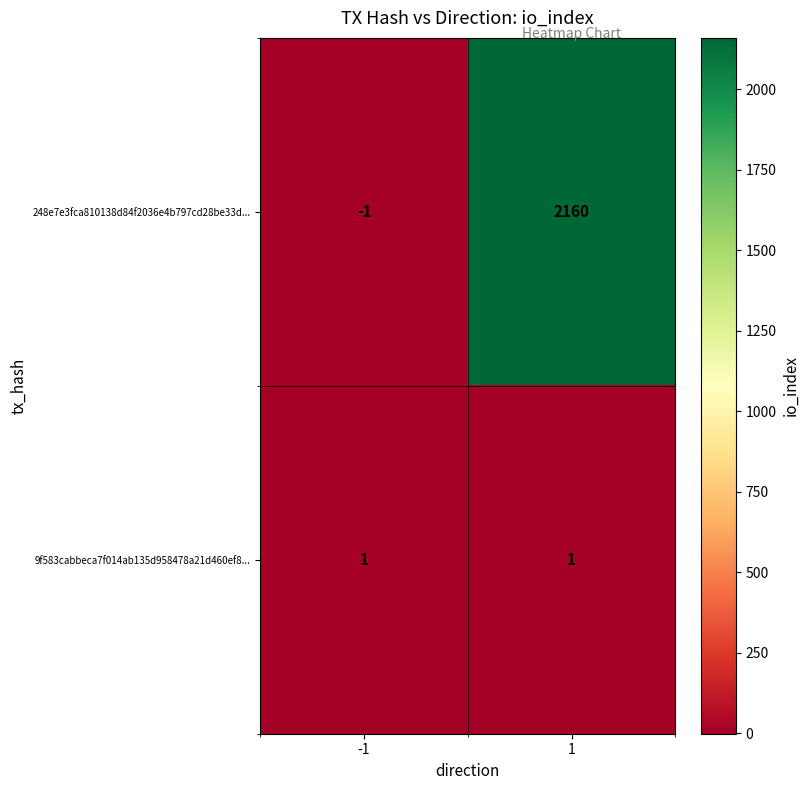

Which series has the largest total across all categories?

248e7e3fca810138d84f2036e4b797cd28be33d...